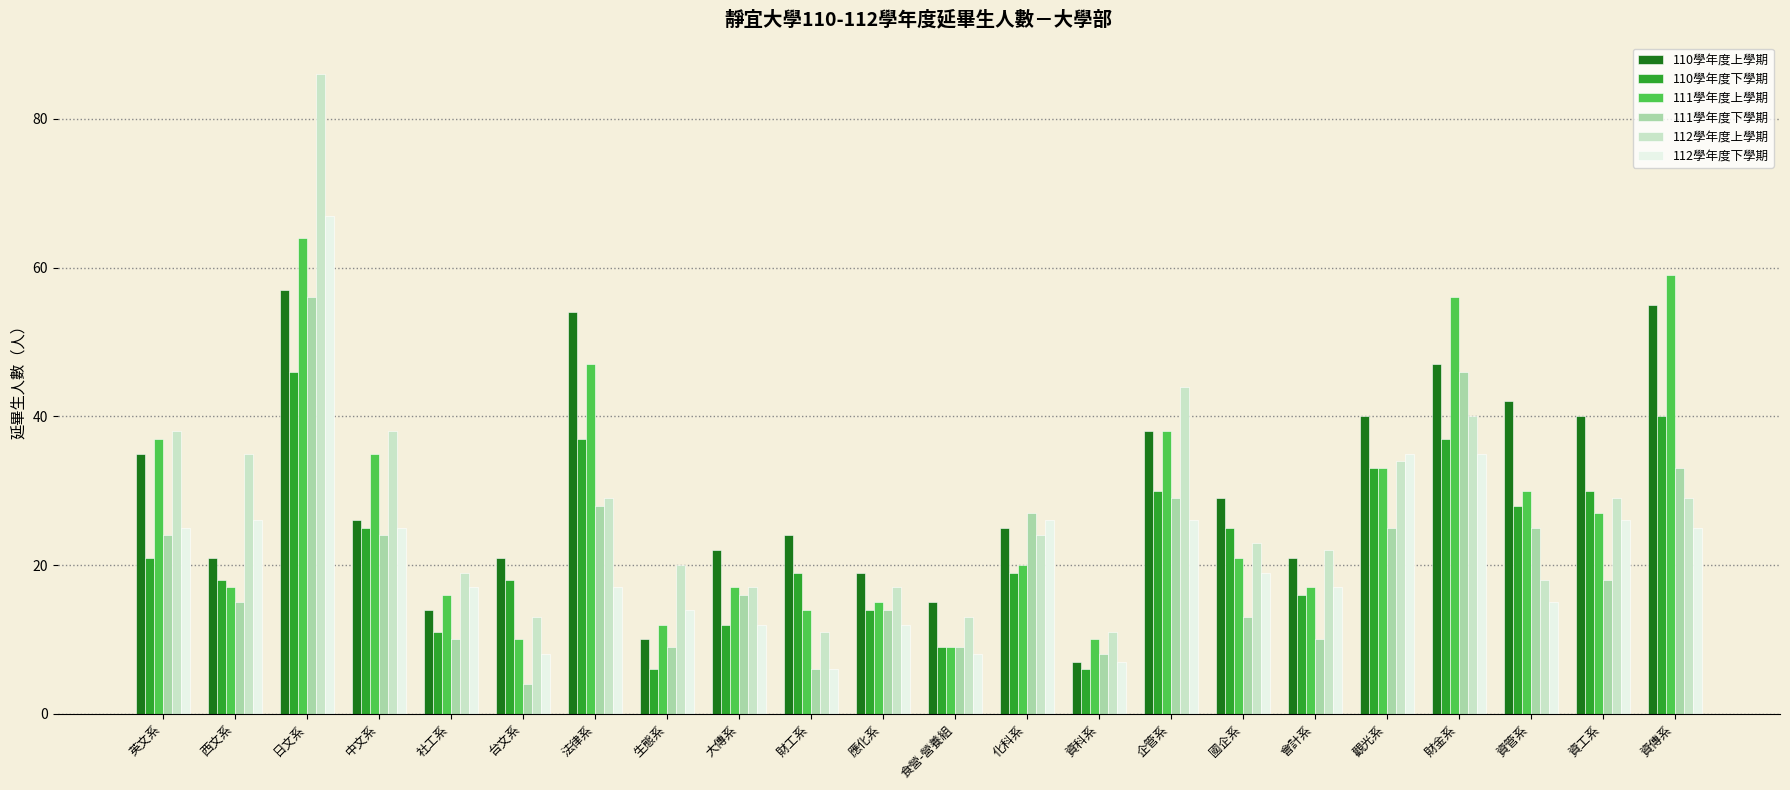

What is the spread (max minus min) of values at 日文系?

40